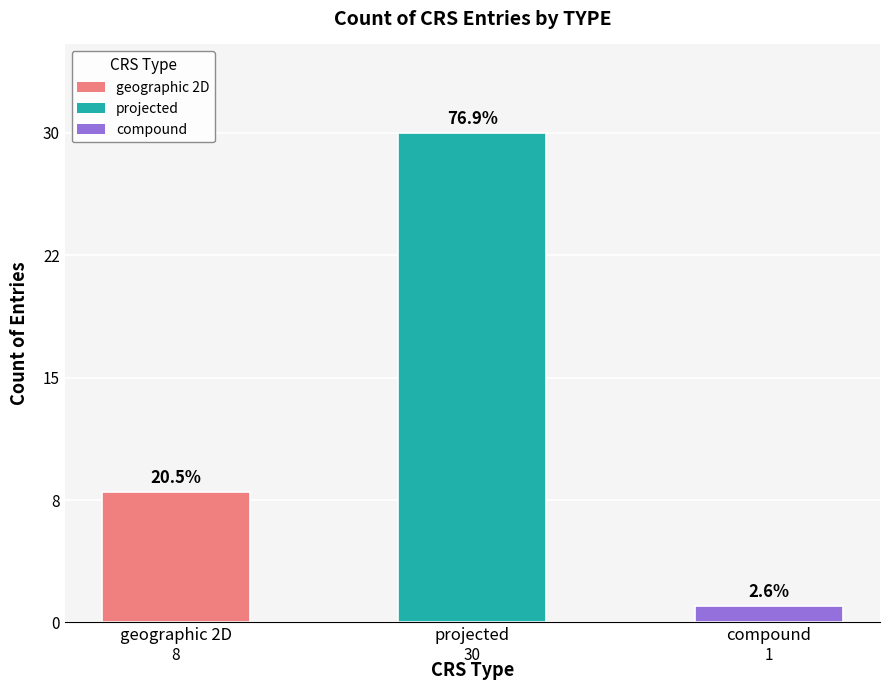

Between compound and geographic 2D, which is larger?

geographic 2D